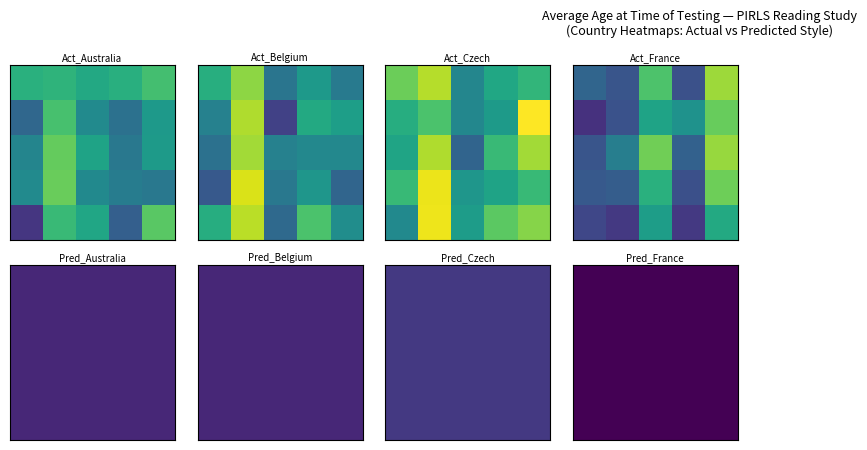

What is the sum of all values?

203.8